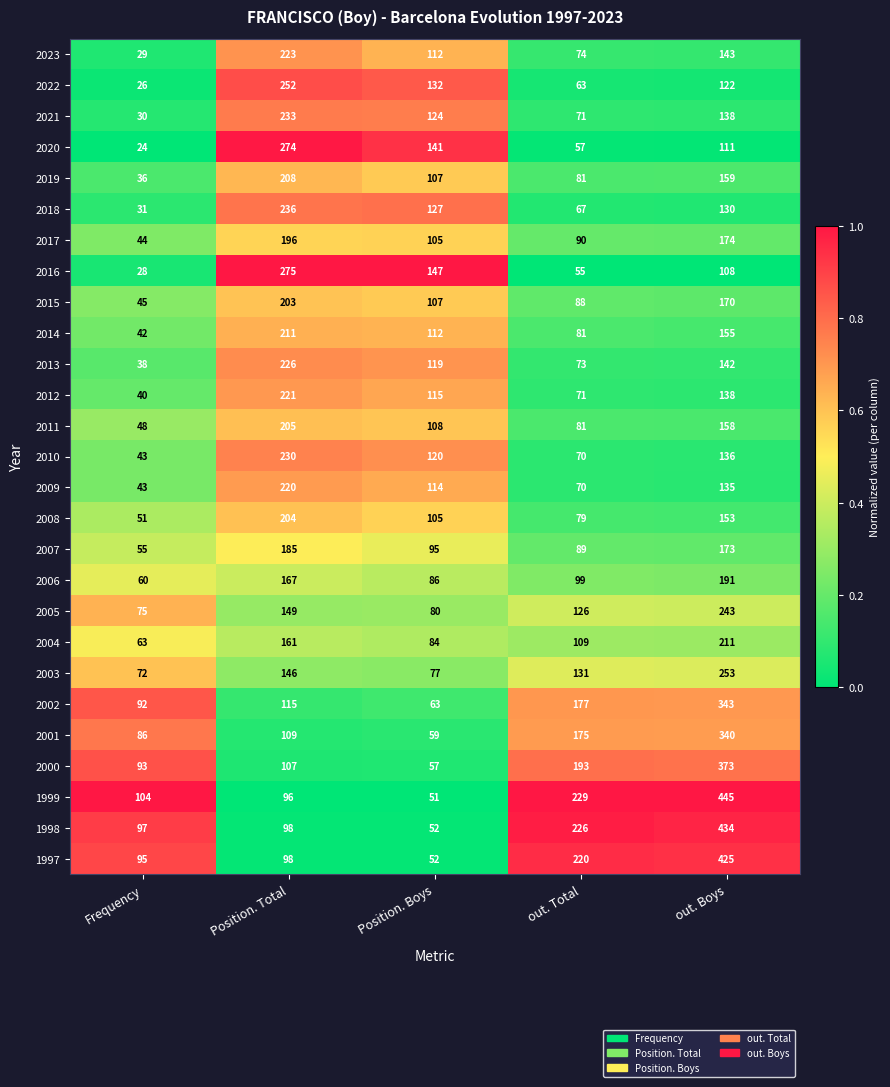

Which series changed the most between Frequency and out. Boys?

1999